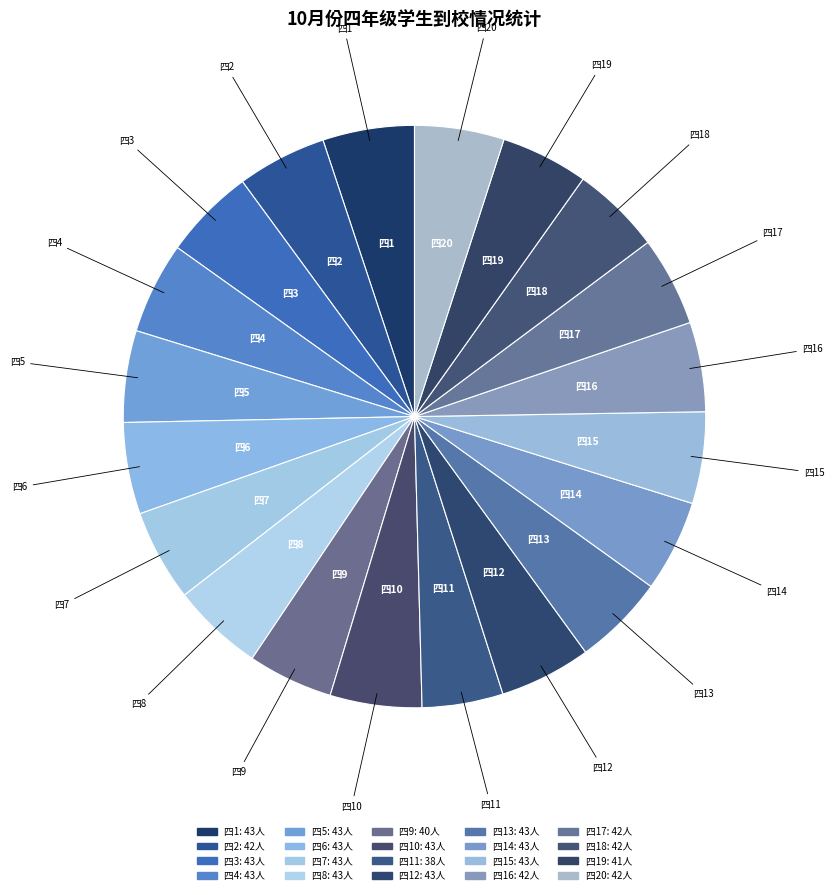

Count the number of slices in the pie.

20